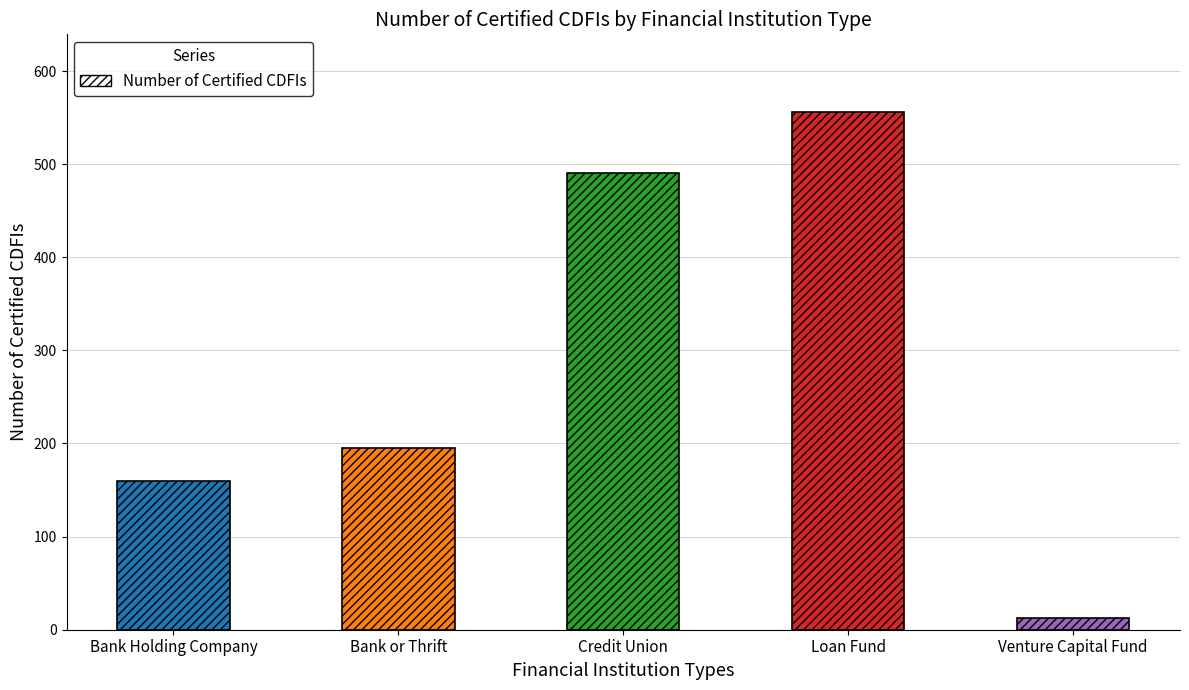

What is the average value?

283